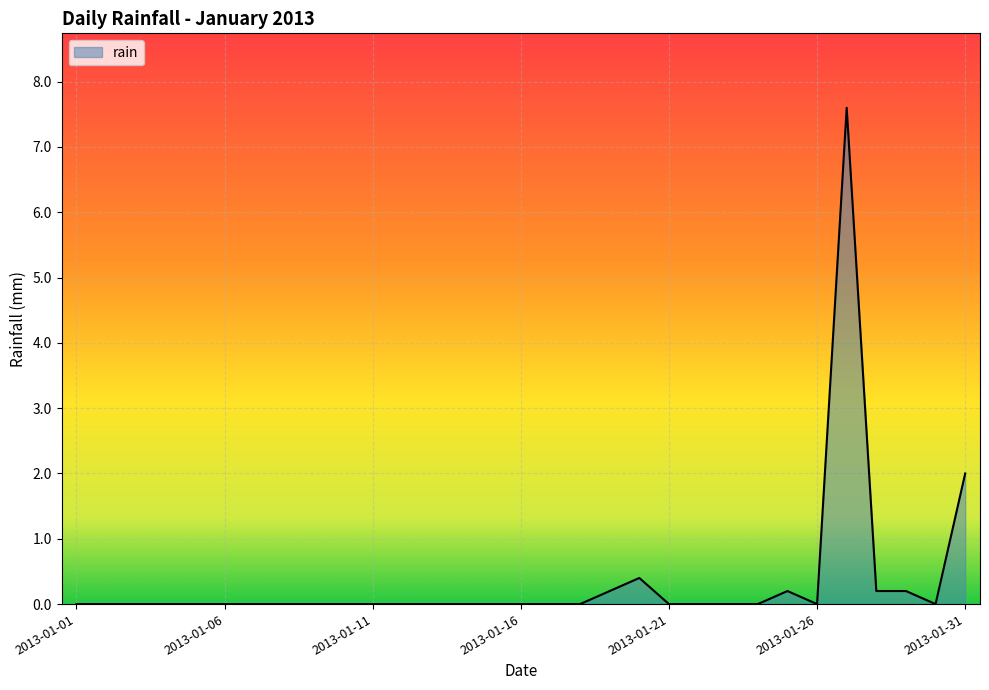

What is the greatest value displayed?

7.6